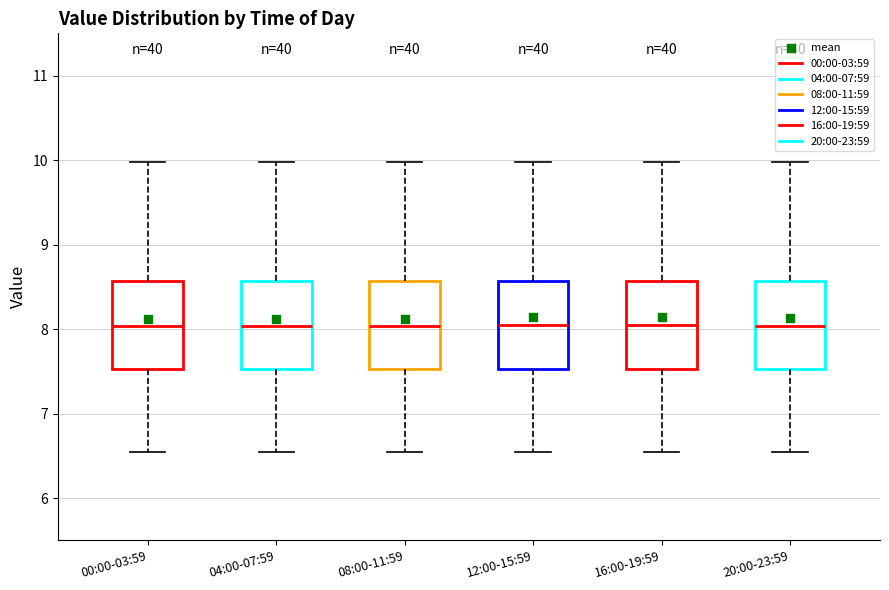

Where is the upper edge of the box for 16:00-19:59 on the y-axis? The values are not printed on the chart, so give them approximately, as read against the axis.

8.6